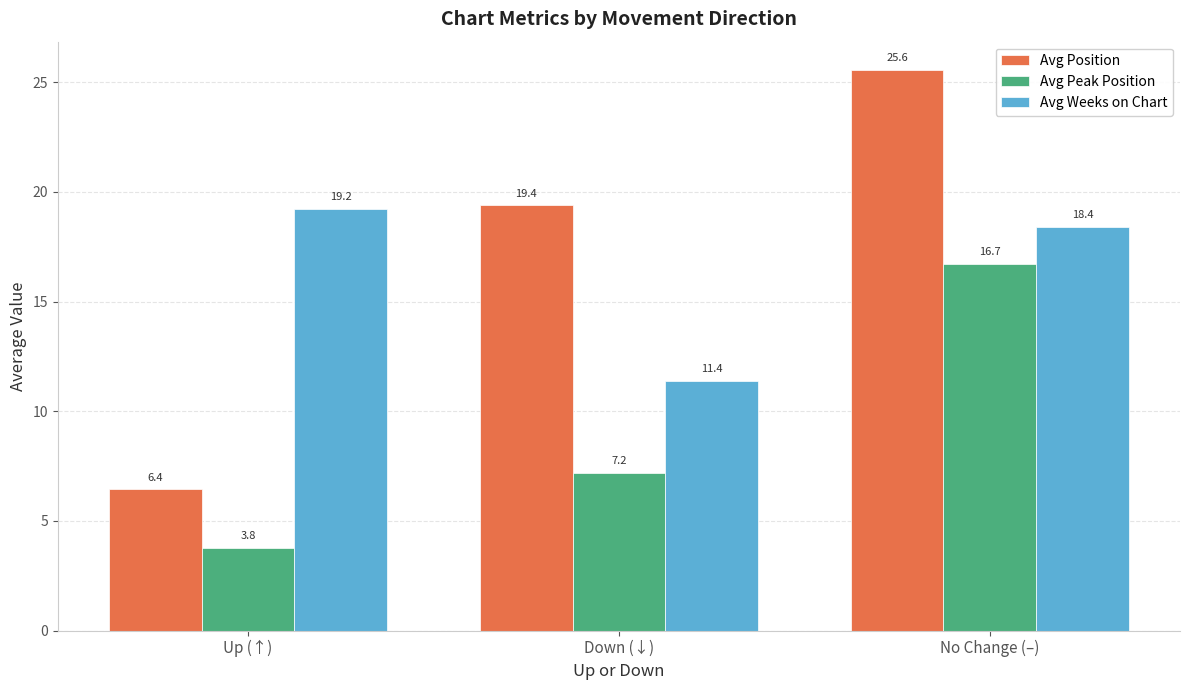

Reading left to right, extract all data points from this chart.

Avg Position: Up (↑)=6.4	Down (↓)=19.4	No Change (–)=25.6
Avg Peak Position: Up (↑)=3.8	Down (↓)=7.2	No Change (–)=16.7
Avg Weeks on Chart: Up (↑)=19.2	Down (↓)=11.4	No Change (–)=18.4